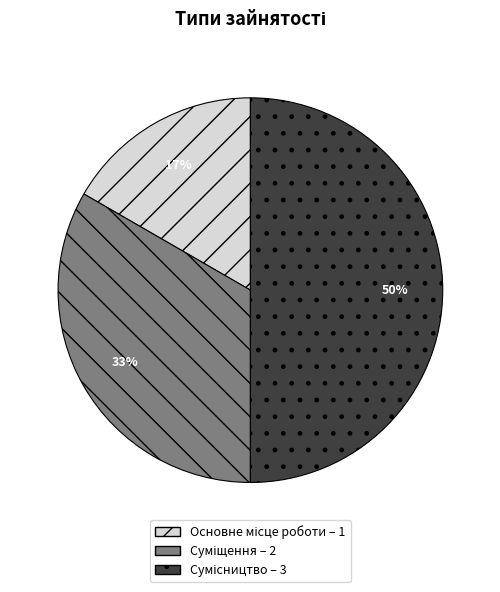

What percentage is NOT represented by Сумісництво?

50.0%